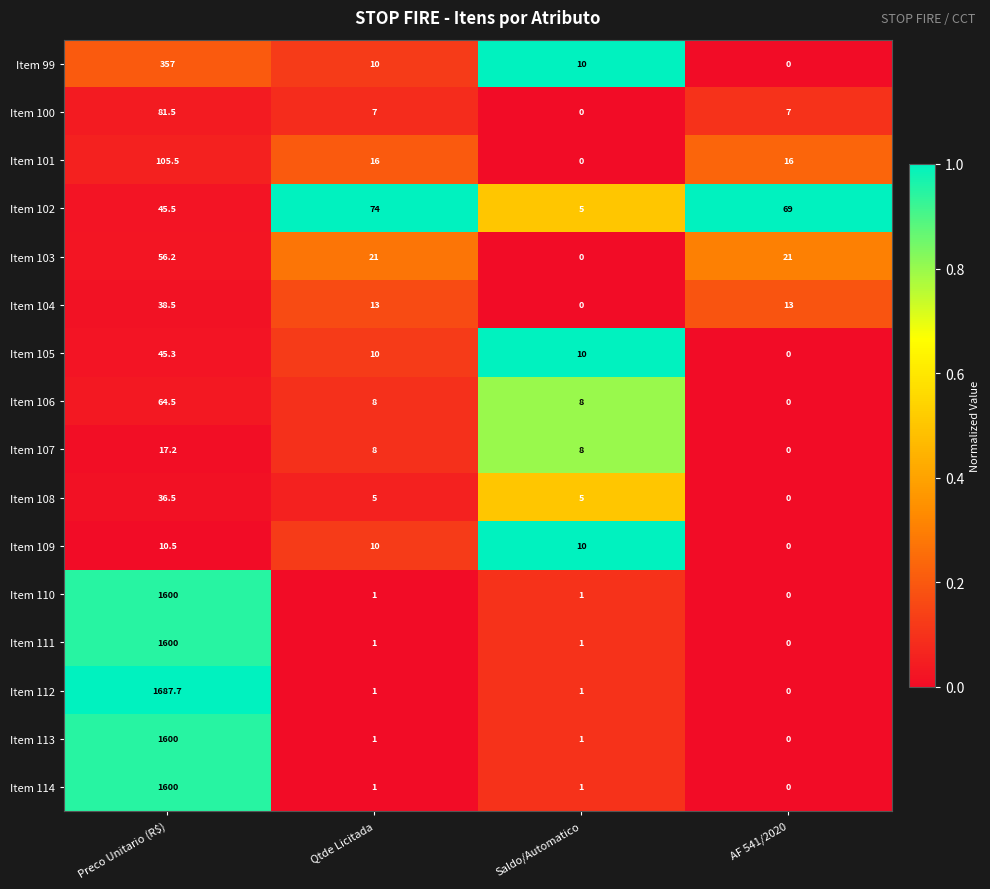

What is the sum of all Item 113 values?

1602.0